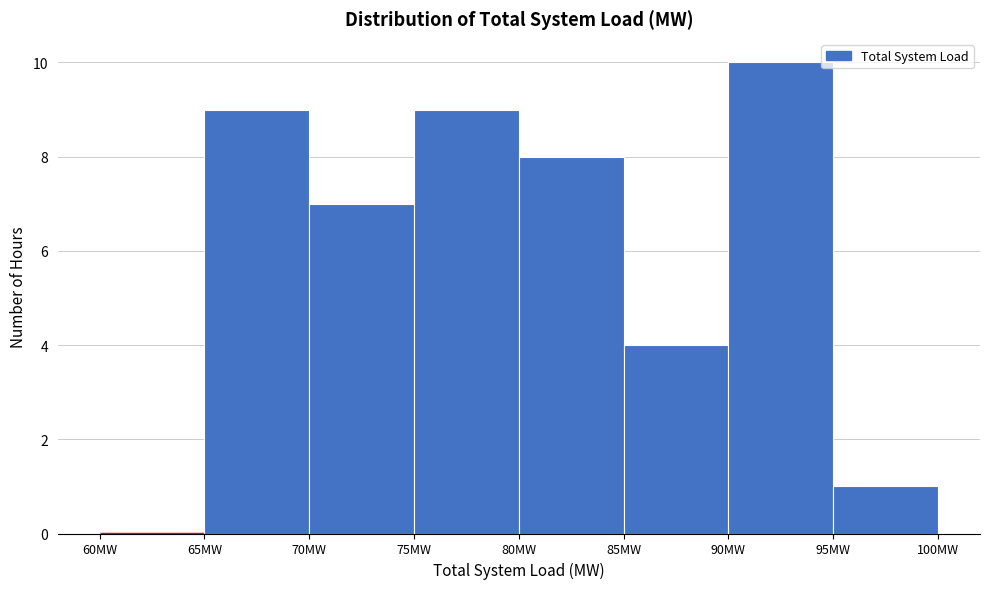

Reading left to right, transcribe this chart: for each bar, give the range it covers on the x-axis and its height. The values are not printed on the chart, so give them approximately, as read against the axis.

60 to 65: 0
65 to 70: 9
70 to 75: 7
75 to 80: 9
80 to 85: 8
85 to 90: 4
90 to 95: 10
95 to 100: 1